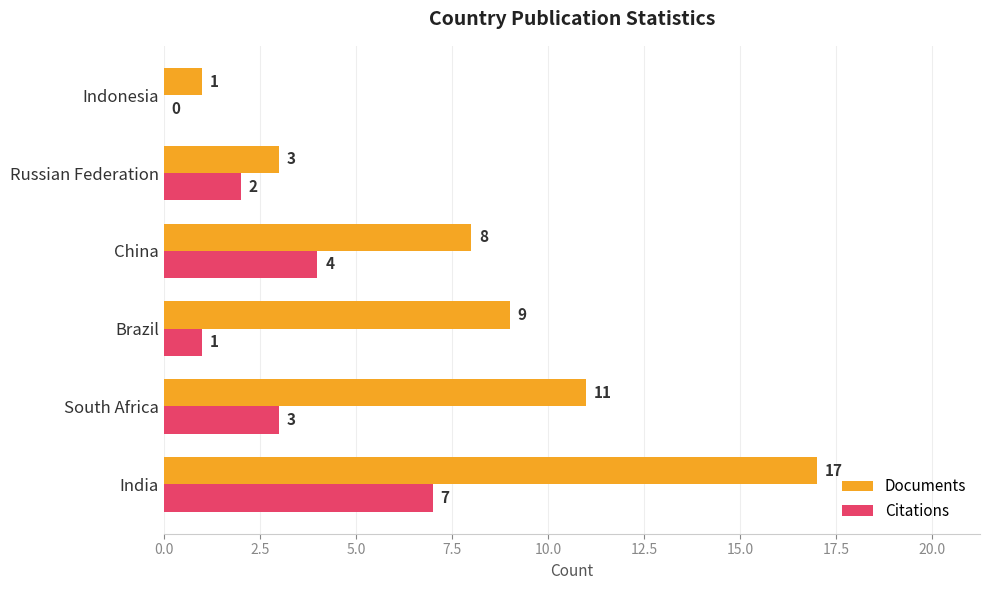

How many values in Citations are above zero?

5